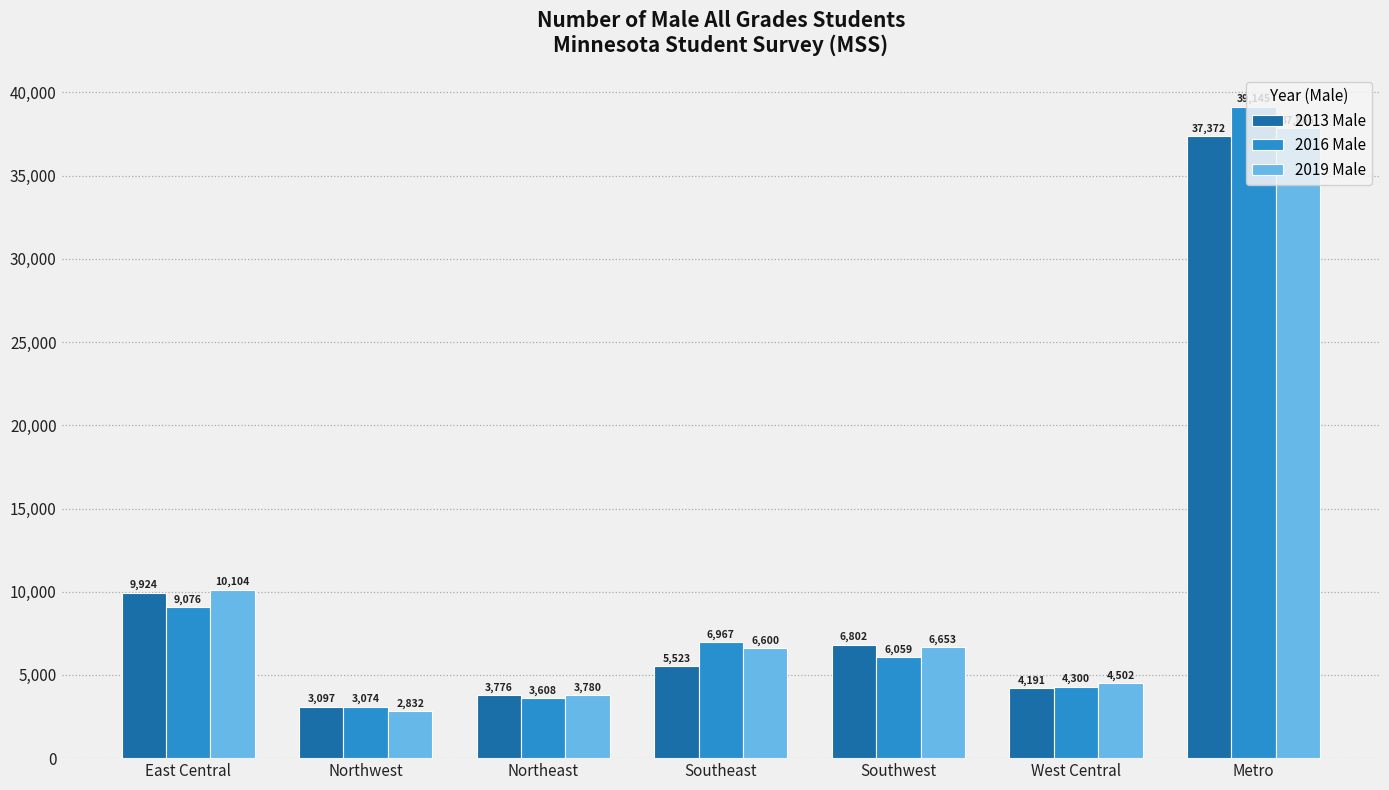

What is the label of the 4th bar from the right?

Southeast